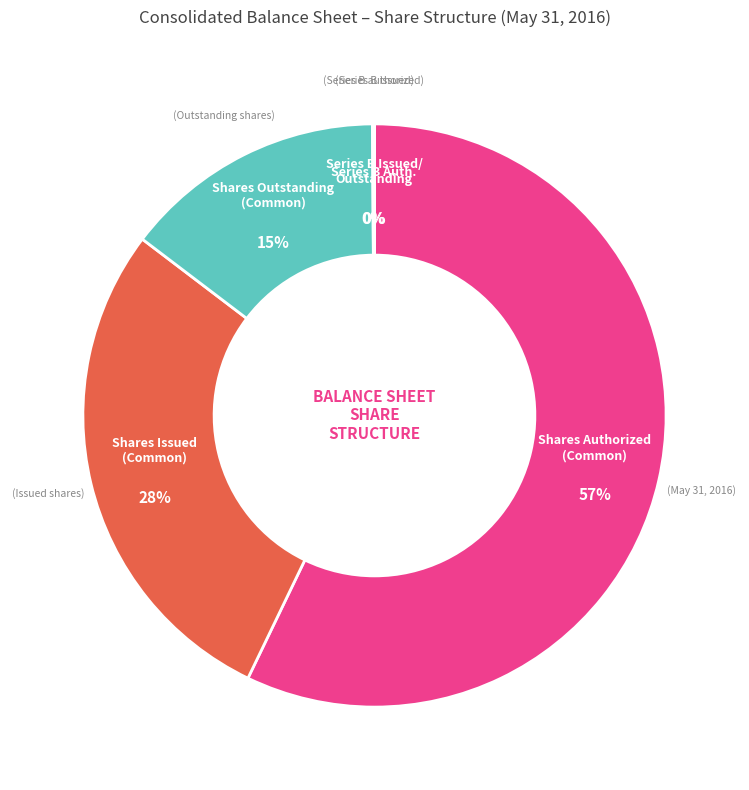

To the nearest percent, what is the average slice percentage?

20%